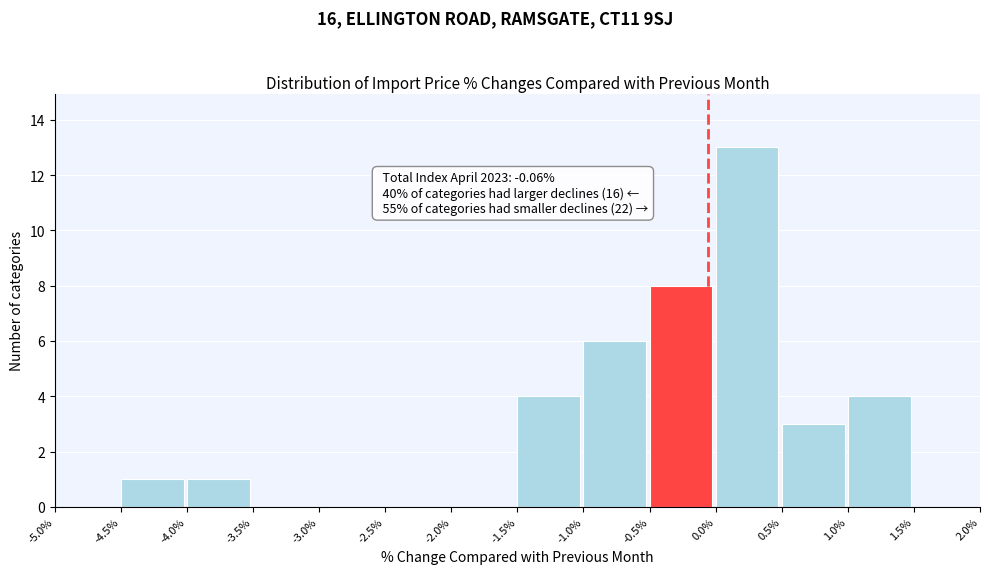

Over which range of the x-axis is the bar tallest?

0.0% to 0.5%